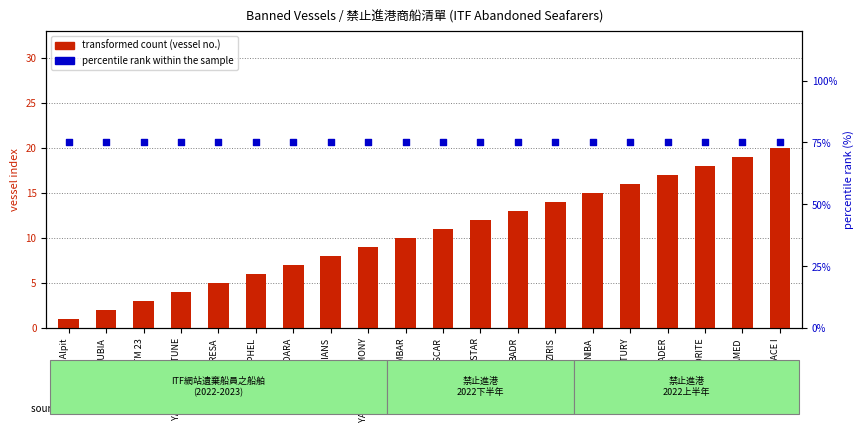

What is the total value across all series at YANGTZE HARMONY?

84